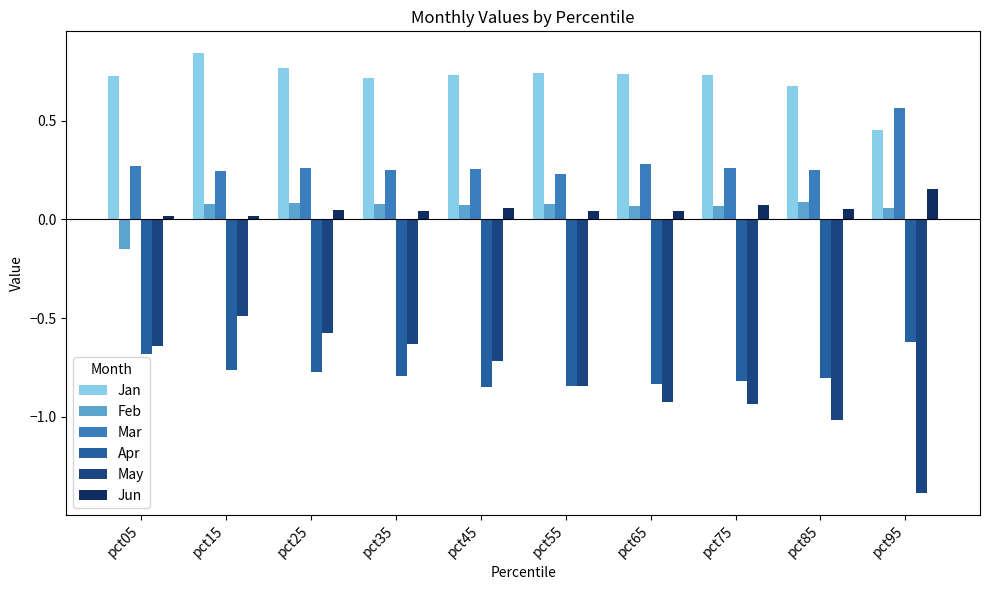

What is the difference between the highest and lowest values at pct75?

1.7